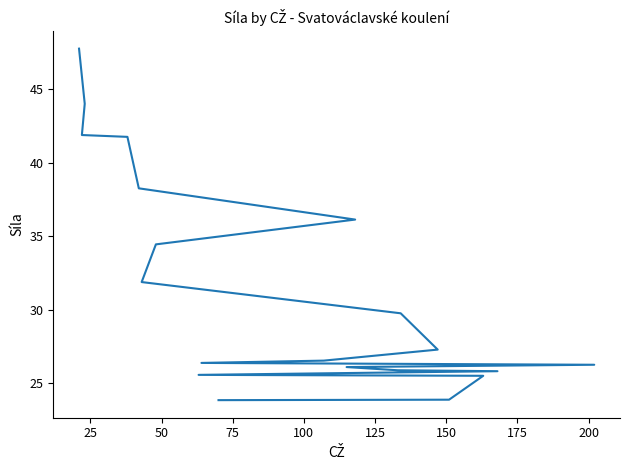

What is the minimum value shown in the chart?

23.8